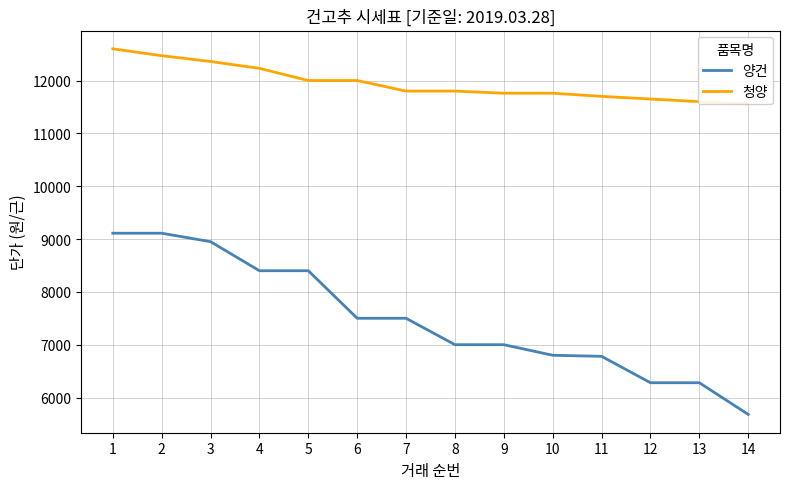

Does the chart have visible grid lines?

Yes